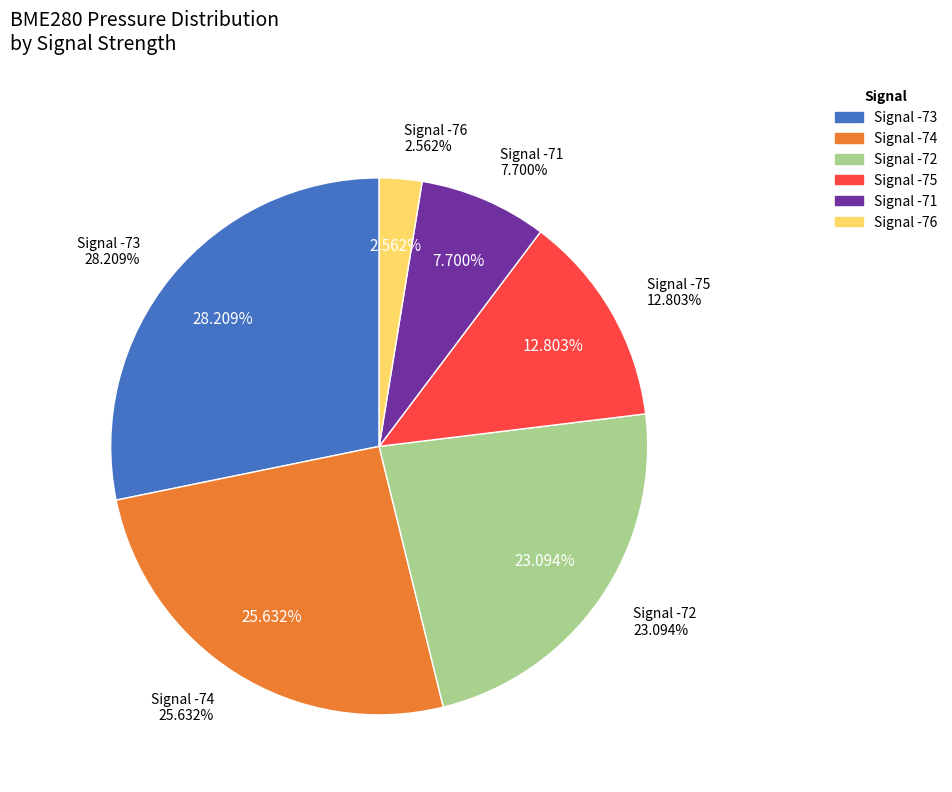

Is there a majority slice in this chart?

No